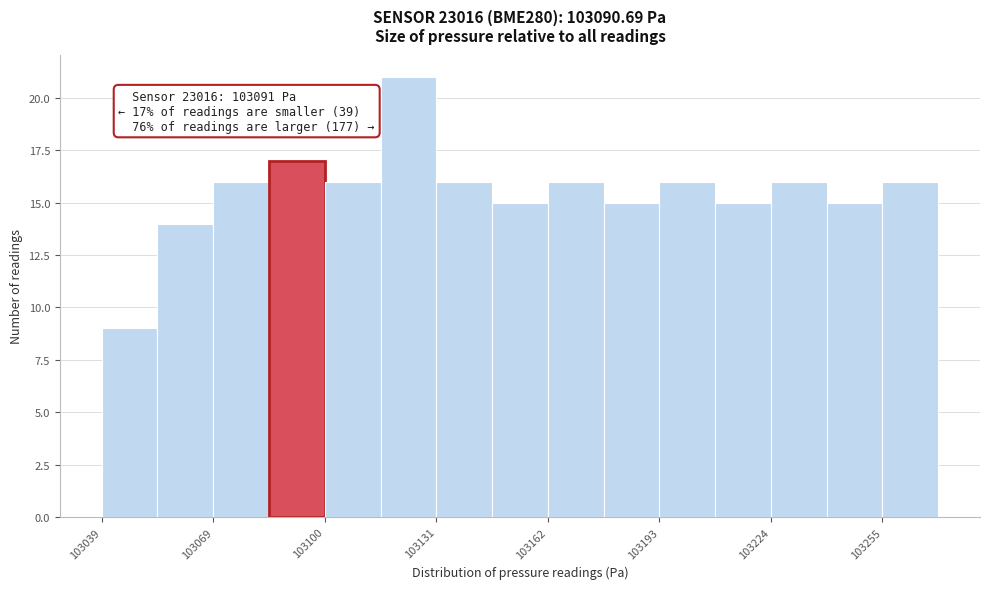

Read against the x-axis, roughly where is the centre of the tallest bar?

103125